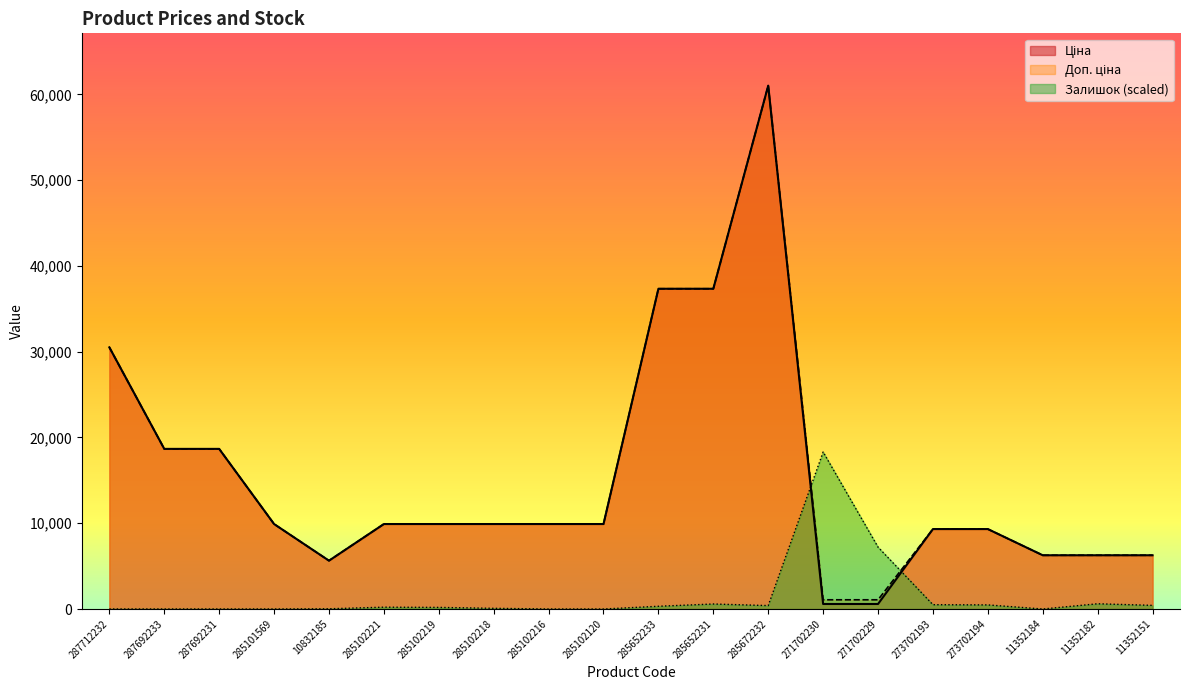

Between 11352182 and 287692233, which is larger?

287692233